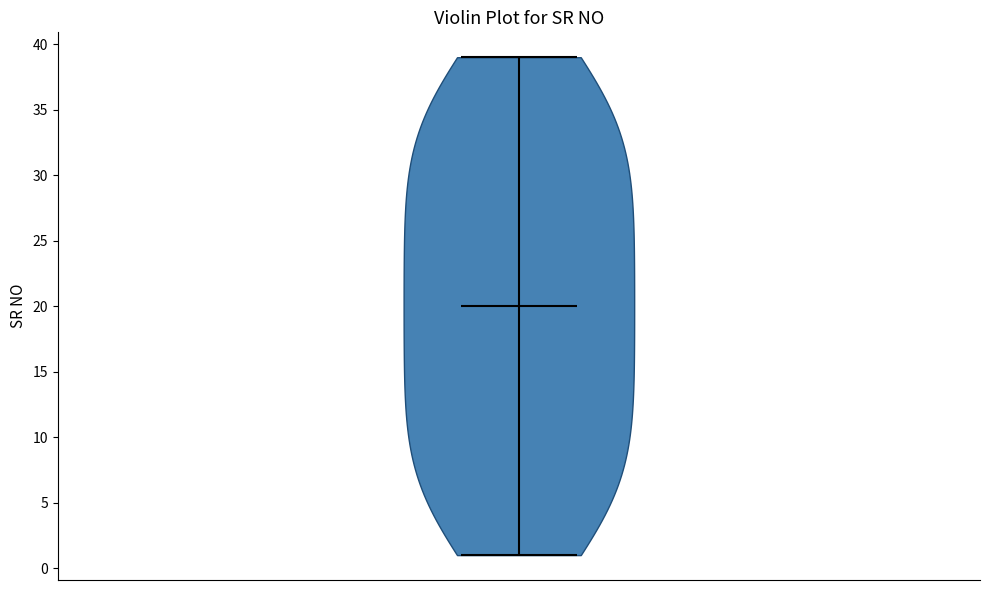

Read this violin plot against the y-axis: where its median line is, and the lowest and highest points the violin reaches. The values are not printed on the chart, so give them approximately, as read against the axis.

median line 20, lowest point 1, highest point 39